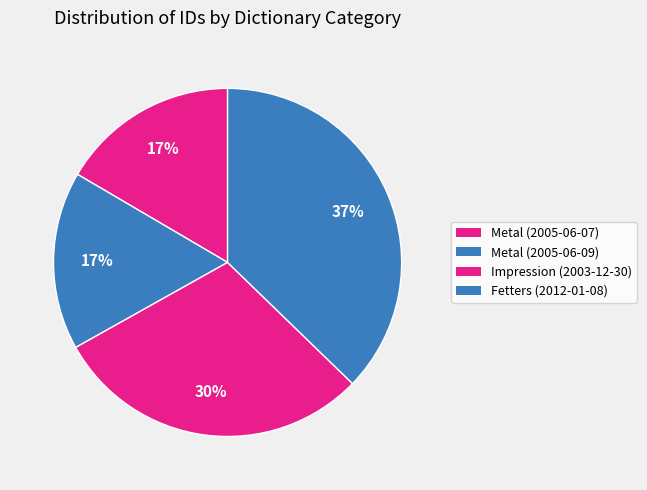

Rank the categories by value from lowest to highest.

Metal (2005-06-07), Metal (2005-06-09), Impression (2003-12-30), Fetters (2012-01-08)